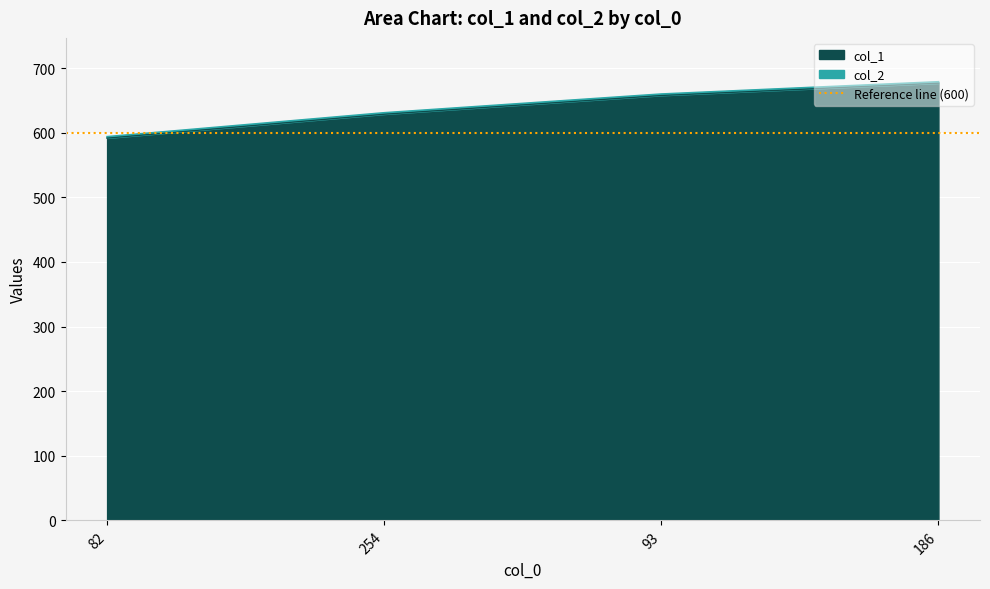

List the labels in order of value, largest first.

186, 93, 254, 82